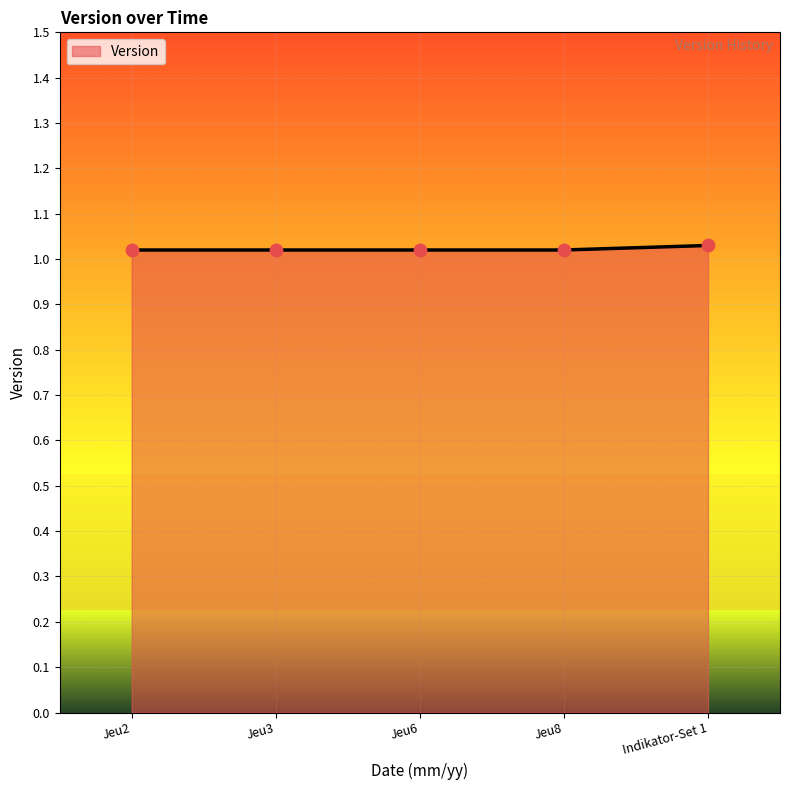

The value at Jeu3 is 1.5. True or false?

False